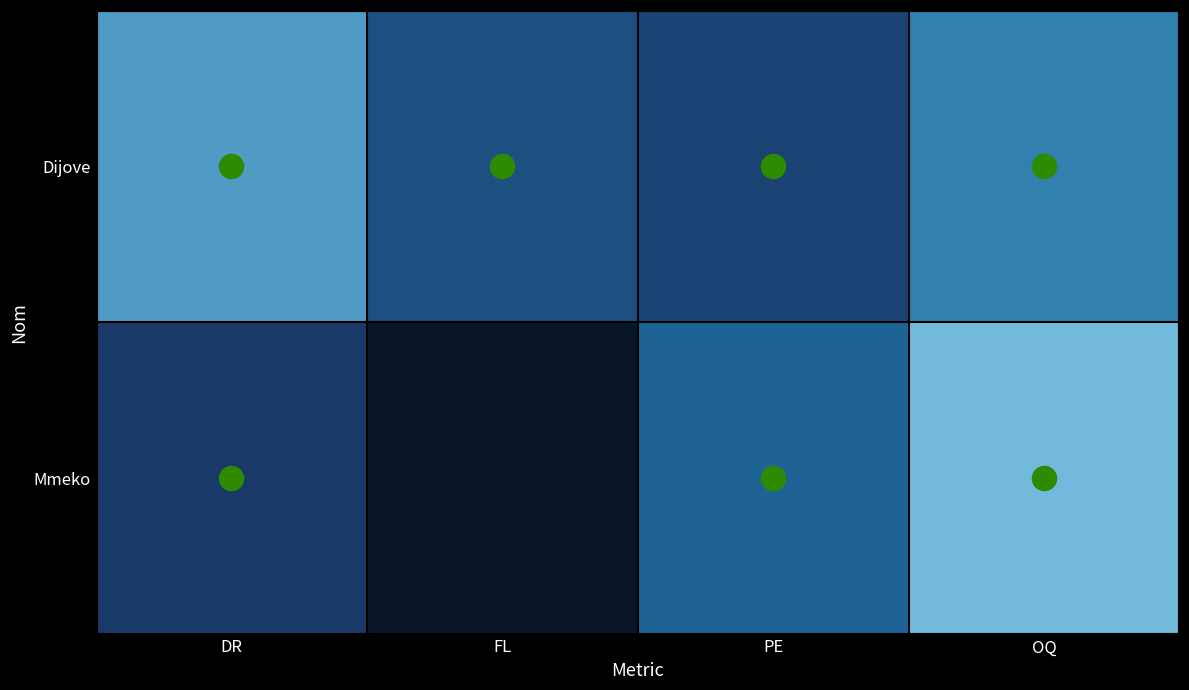

Which series has the largest range (max minus min)?

Mmeko